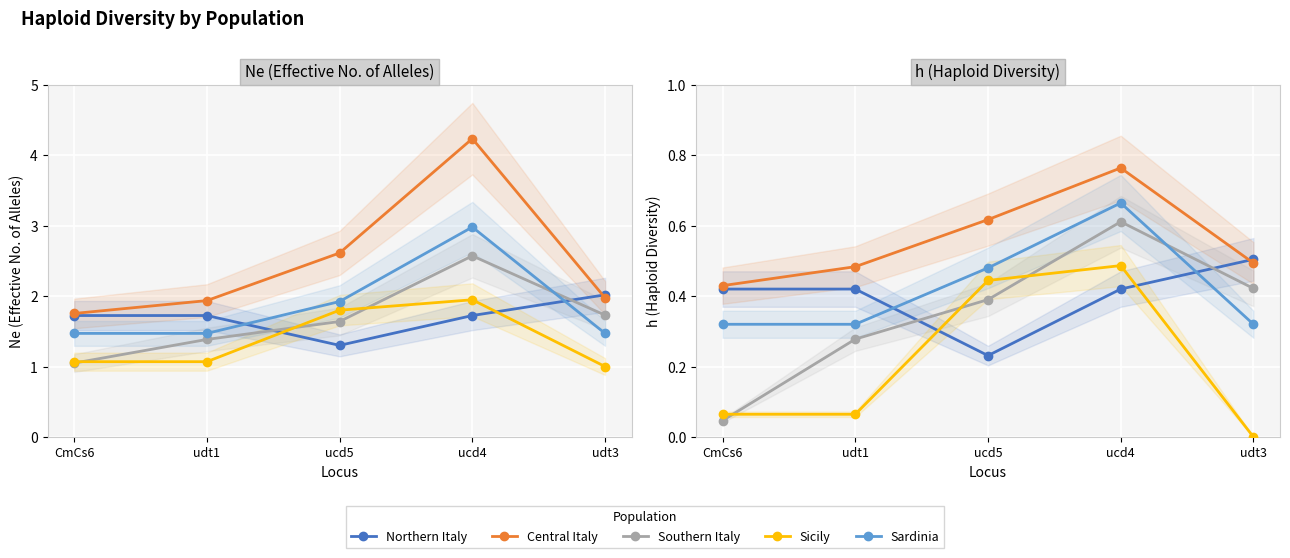

True or false: Central Italy and Sardinia intersect in this chart.

False